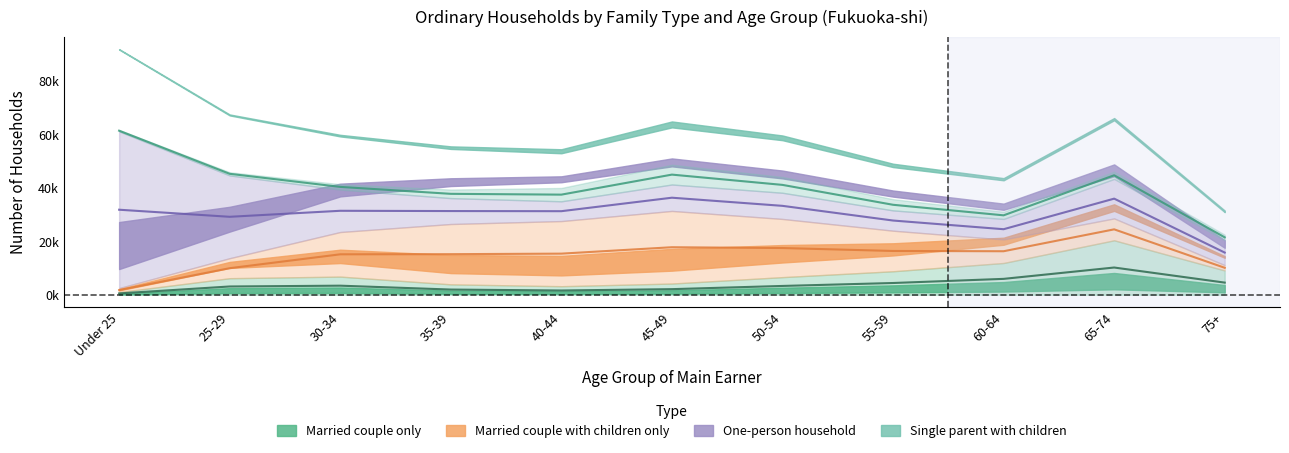

What is the difference between the highest and lowest values at 50-54?

15900